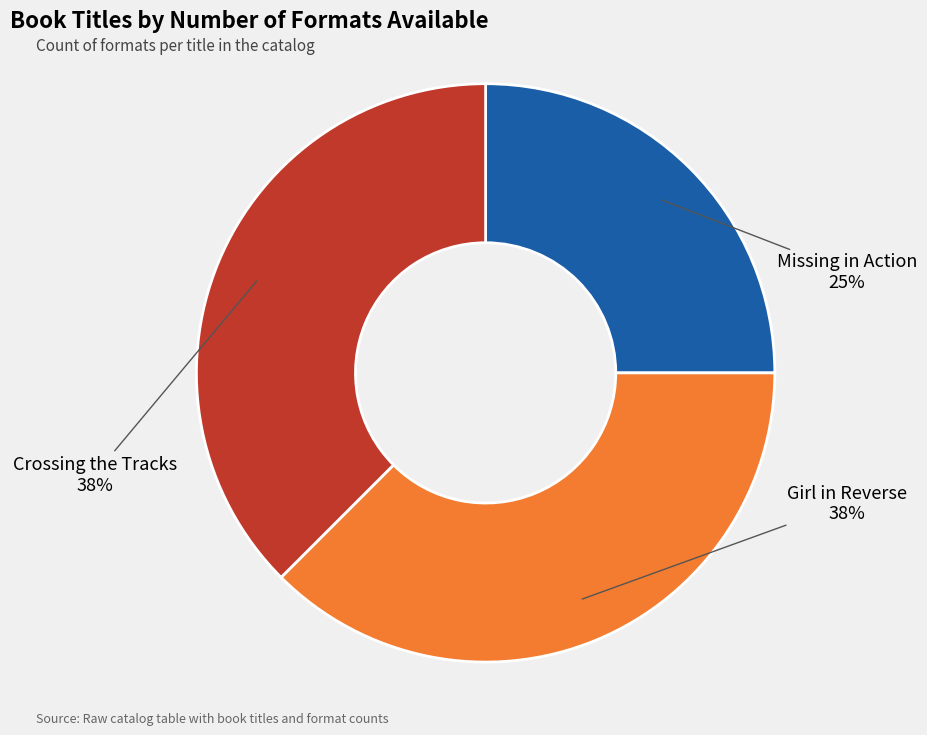

Does any single category account for the majority?

No